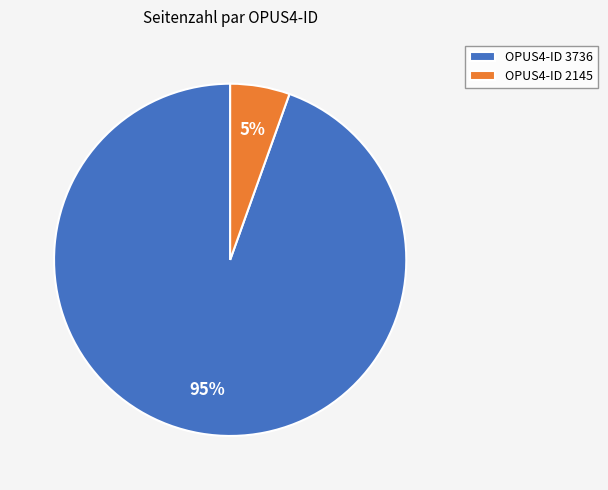

To the nearest percent, what percentage of the pie is OPUS4-ID 2145?

5%